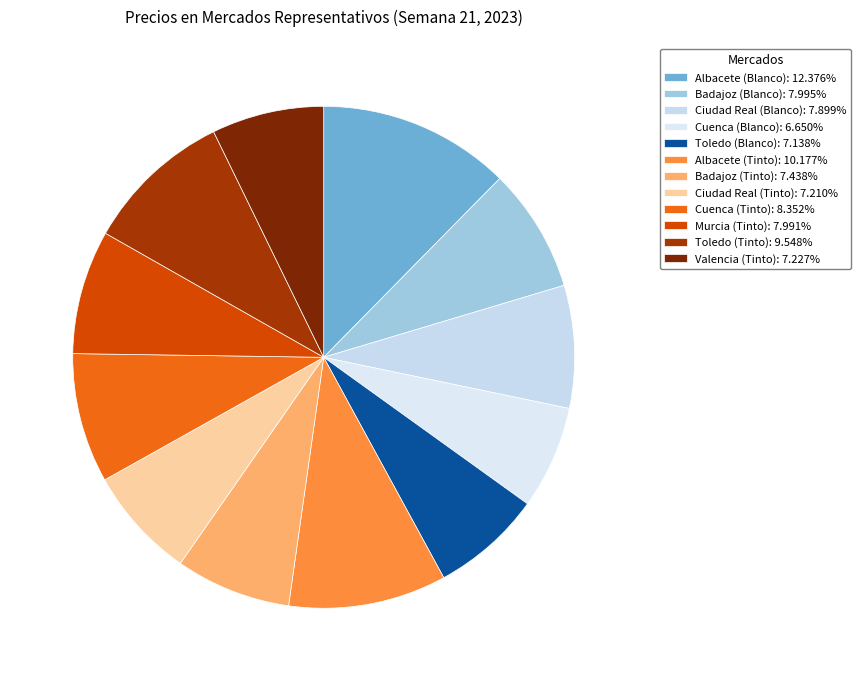

To the nearest percent, what is the difference between the Ciudad Real (Blanco) and Albacete (Tinto) slice percentages?

2%